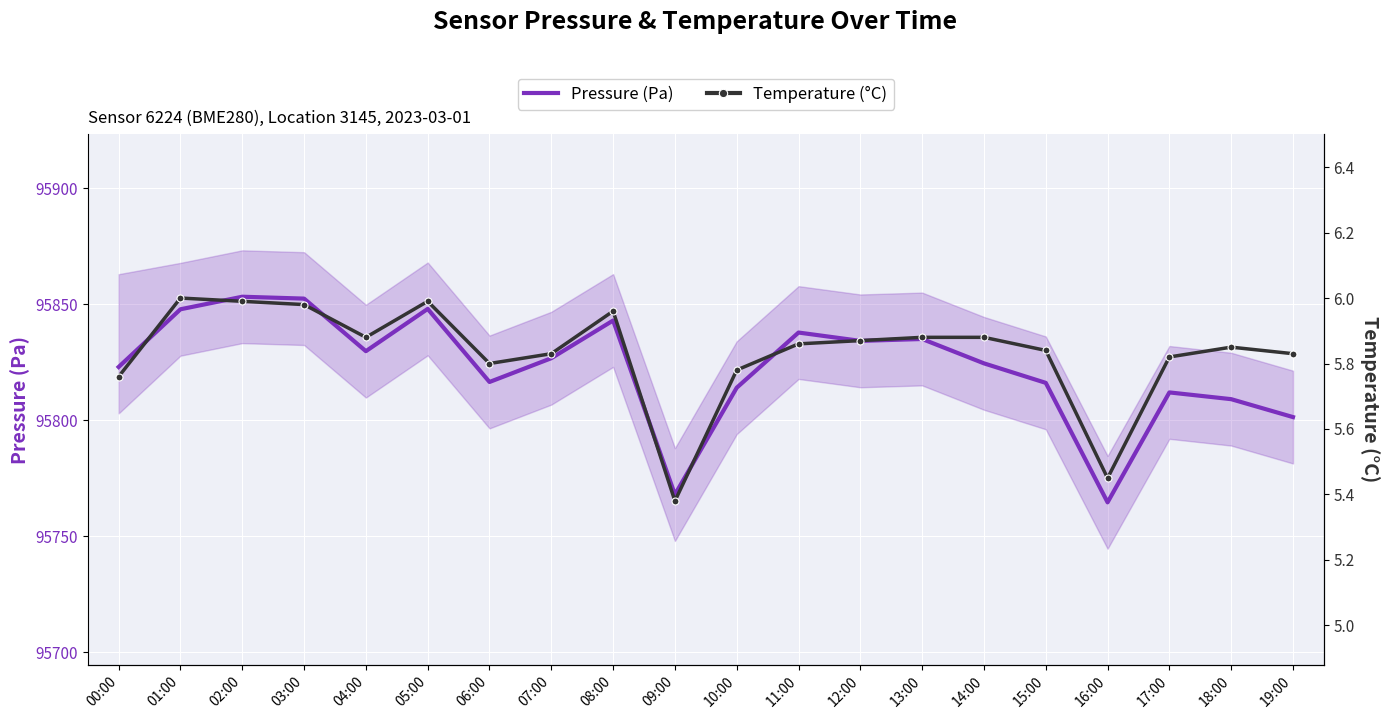

What is the difference between the Temperature (°C) values at 02:00 and 16:00?

0.5